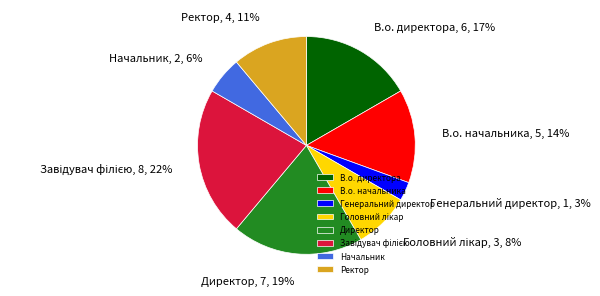

Is there a majority slice in this chart?

No